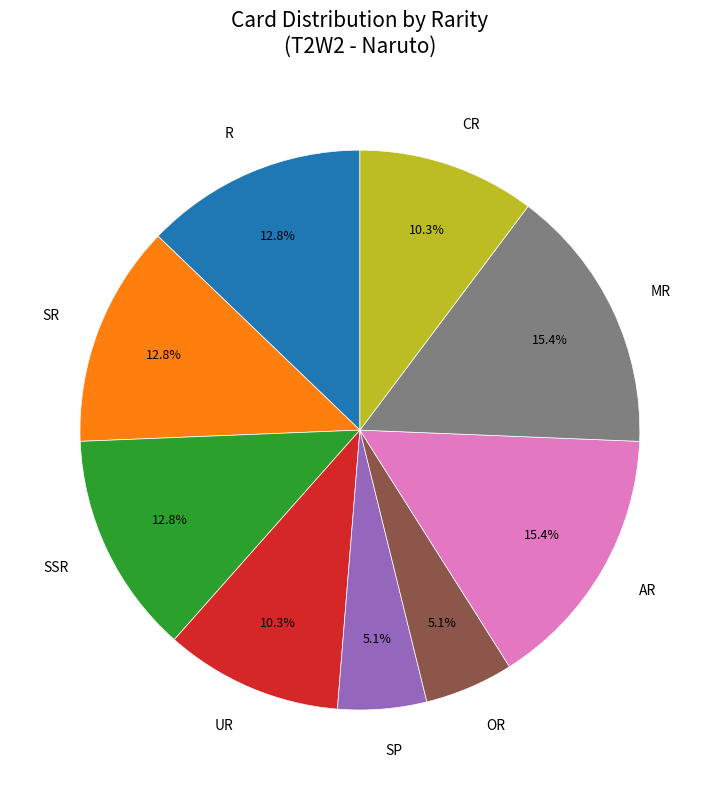

Does CR account for over 50% of the chart?

No